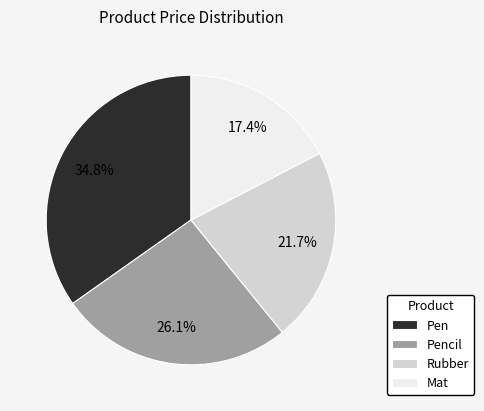

What portion of the pie excludes Pen?

65.2%